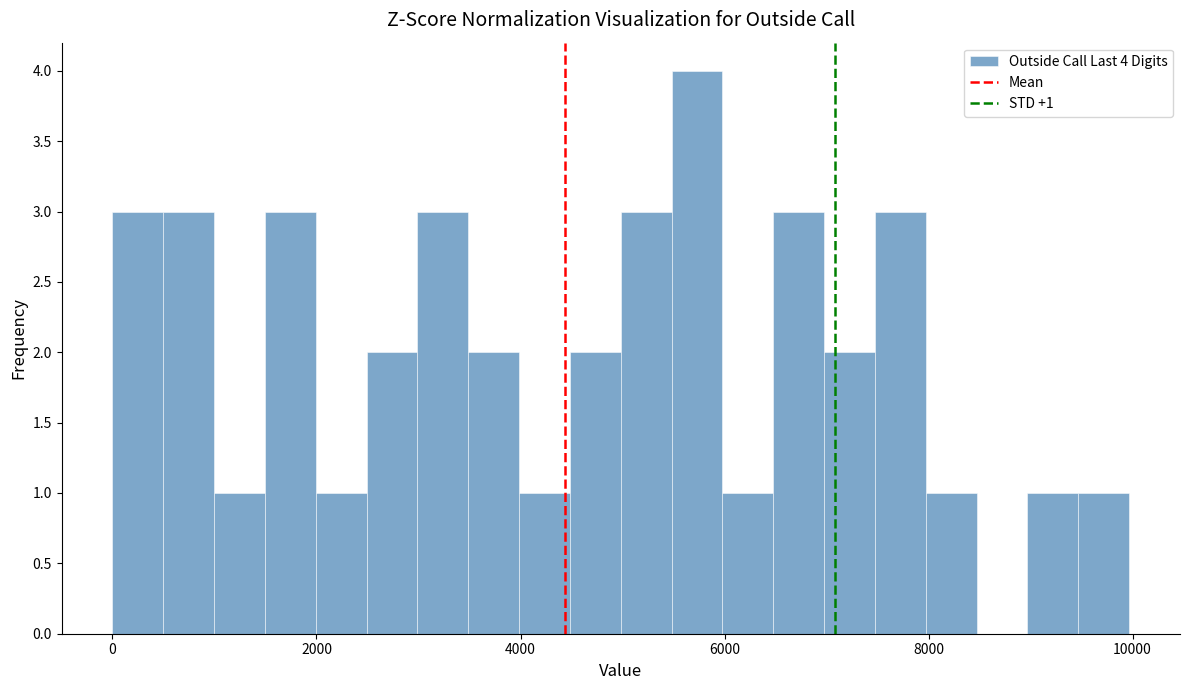

Read against the x-axis, roughly where is the centre of the tallest bar?

5800